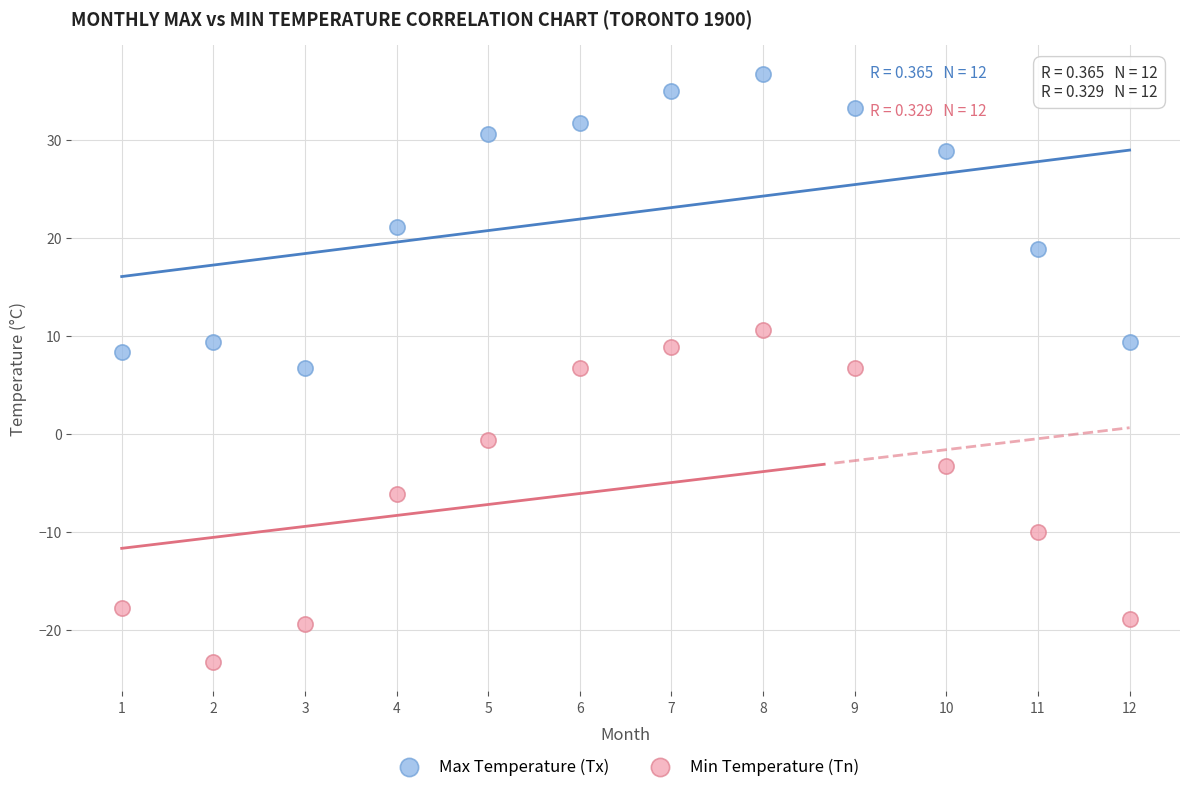

Which series has the largest Y range (max minus min)?

Min Temperature (Tn)